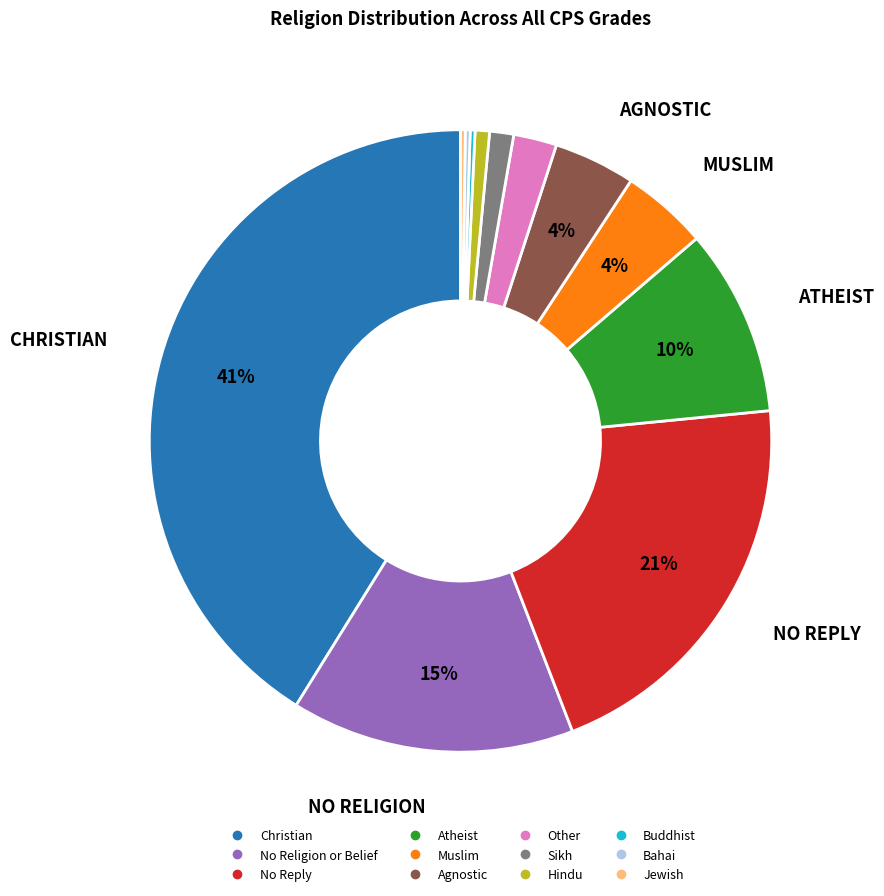

The Sikh slice represents 1% of the pie. True or false?

True